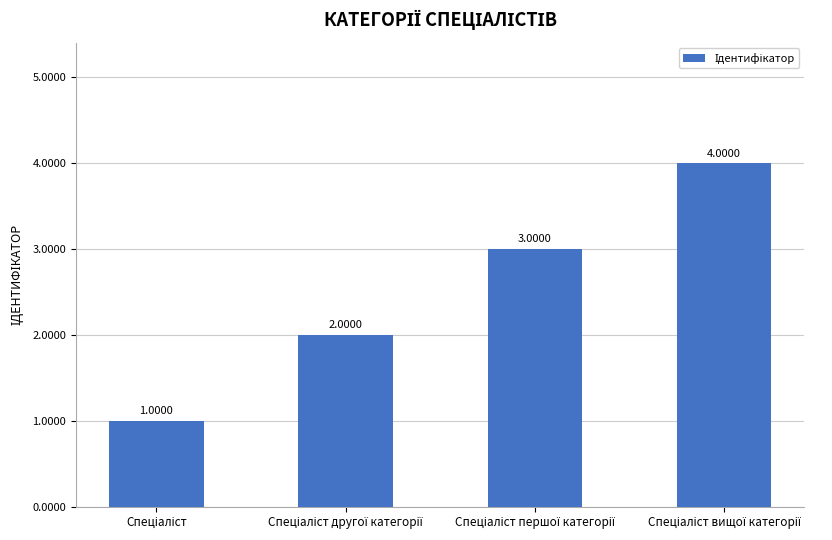

Are the bars horizontal?

No